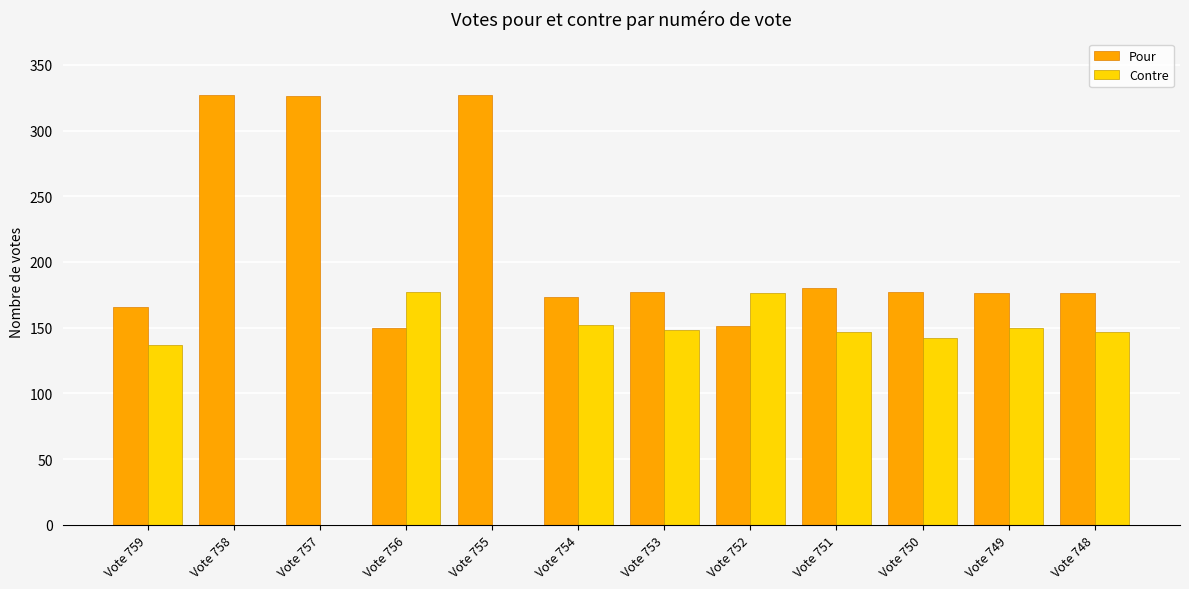

The value of Pour at Vote 752 is 151. True or false?

True